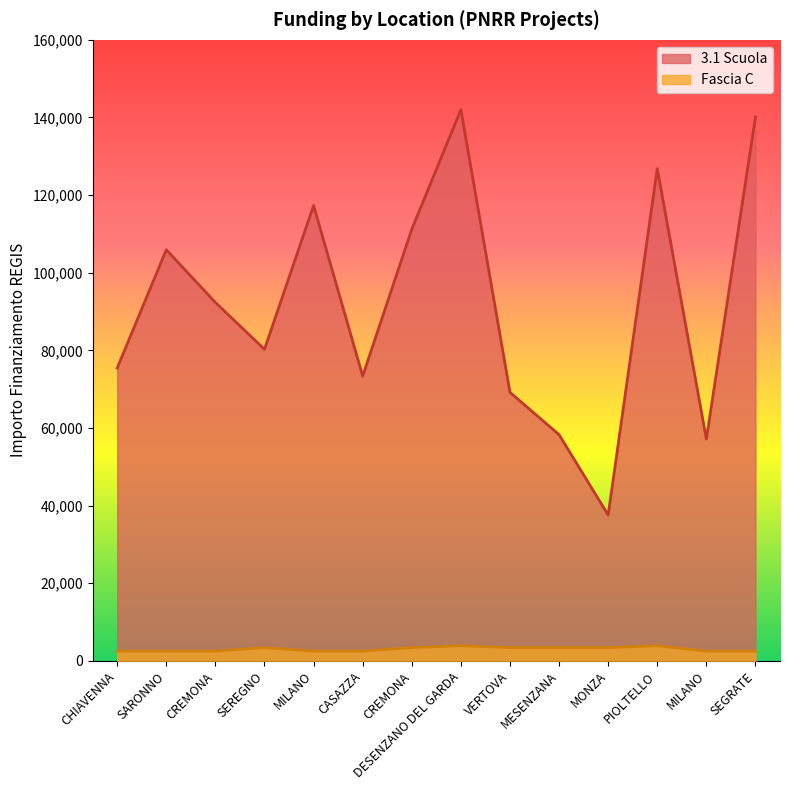

What is the difference between the second highest and second lowest values in the 3.1 Scuola series?

82943.6